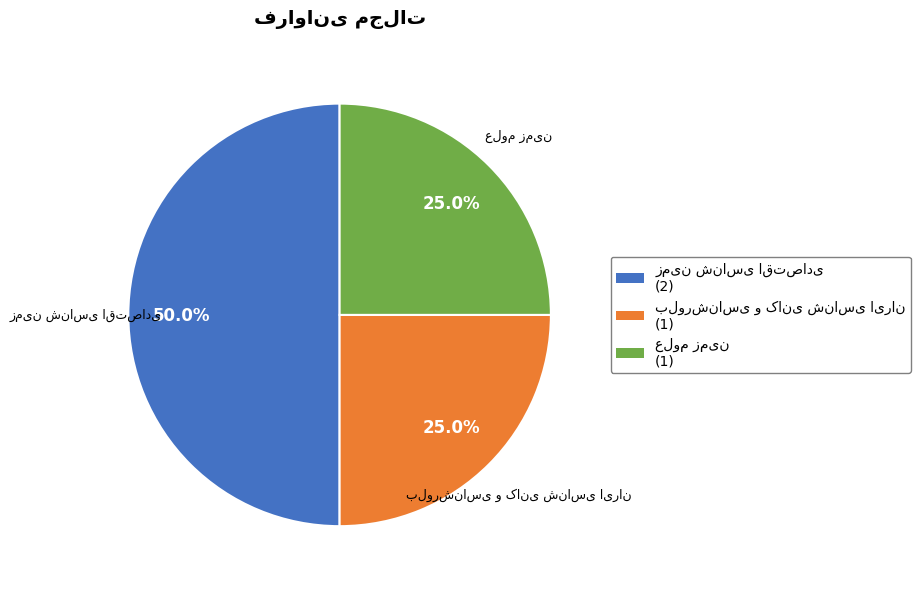

How many segments does this pie chart have?

3